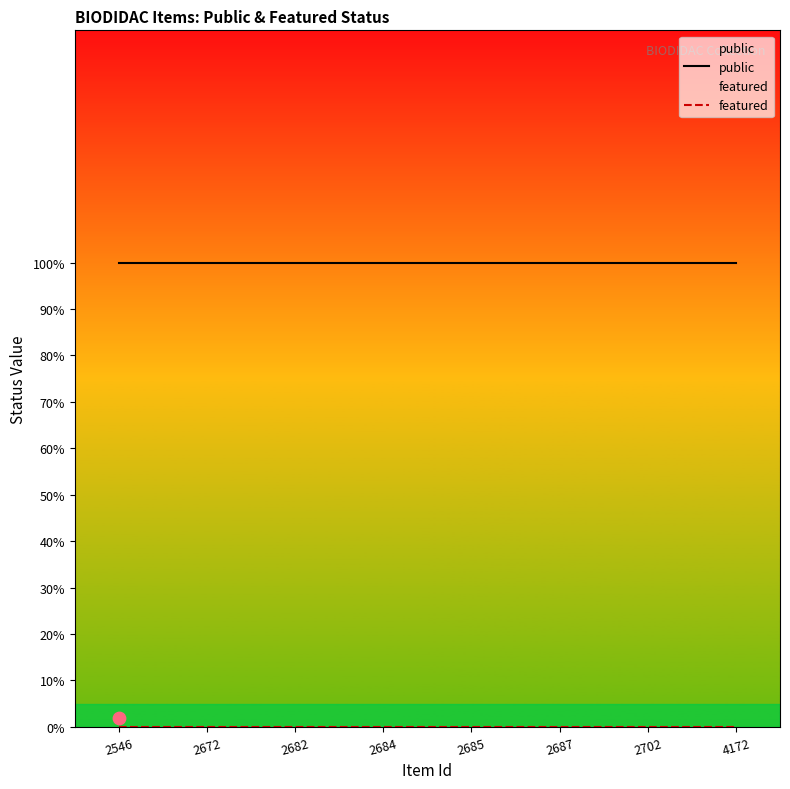

What are all the series names shown in the legend?

public, featured